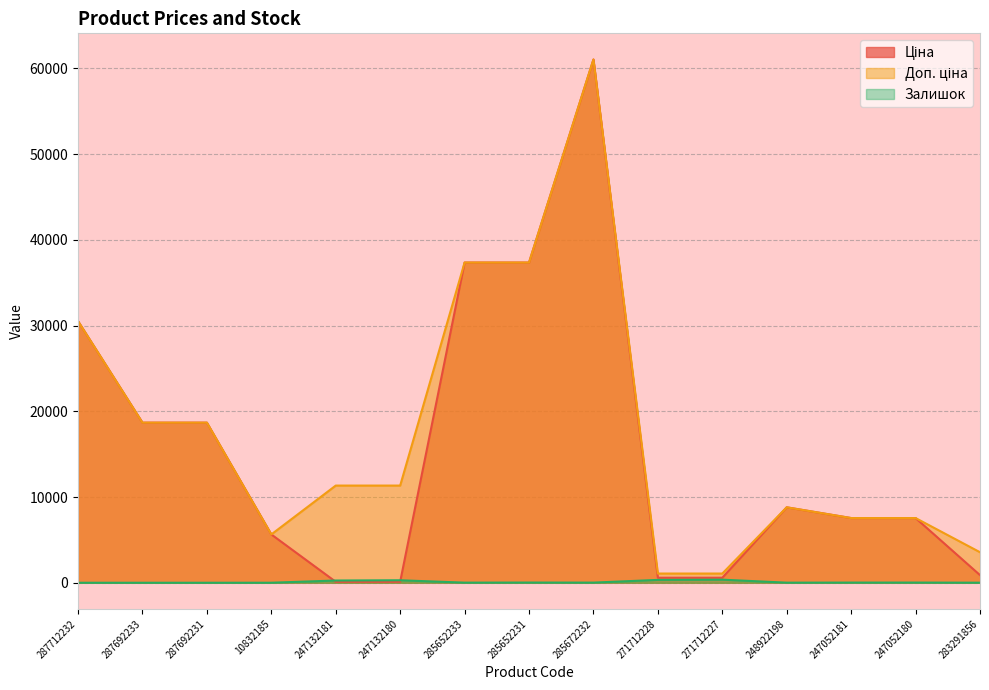

How many interior local peaks does the Доп. ціна series have?

2